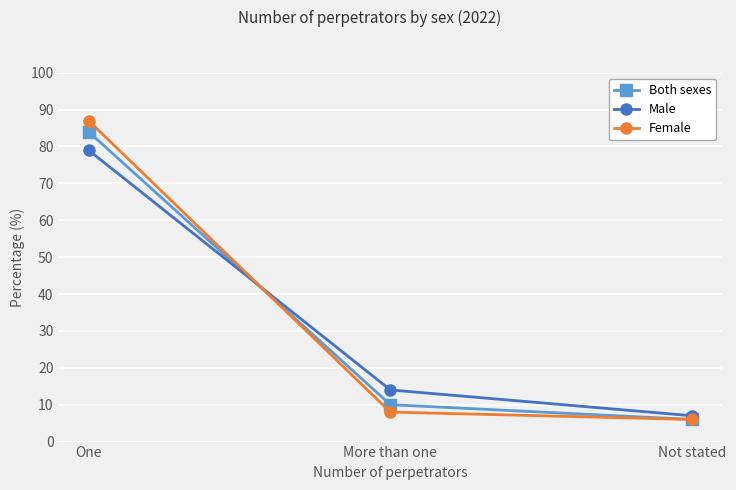

Where is Male nearest to the value 43?

More than one